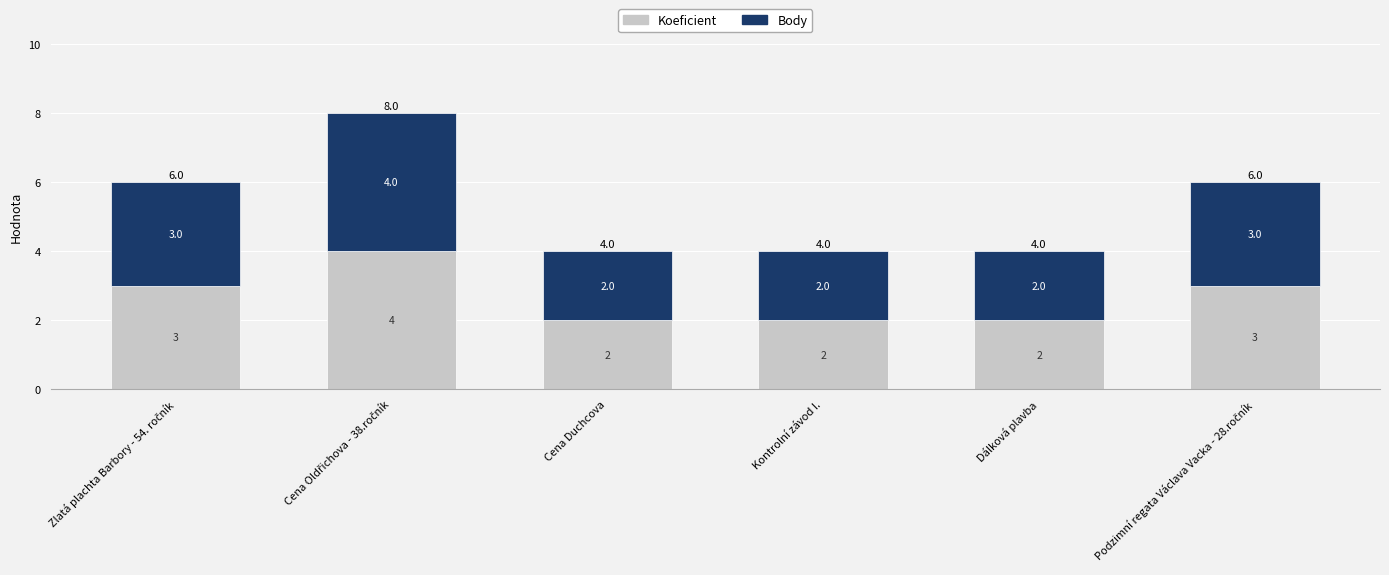

What is the highest value of the Koeficient series?

4